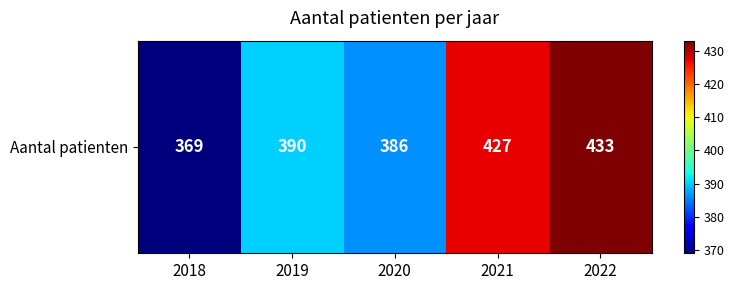

What is the difference between the values at 2018 and 2022?

64